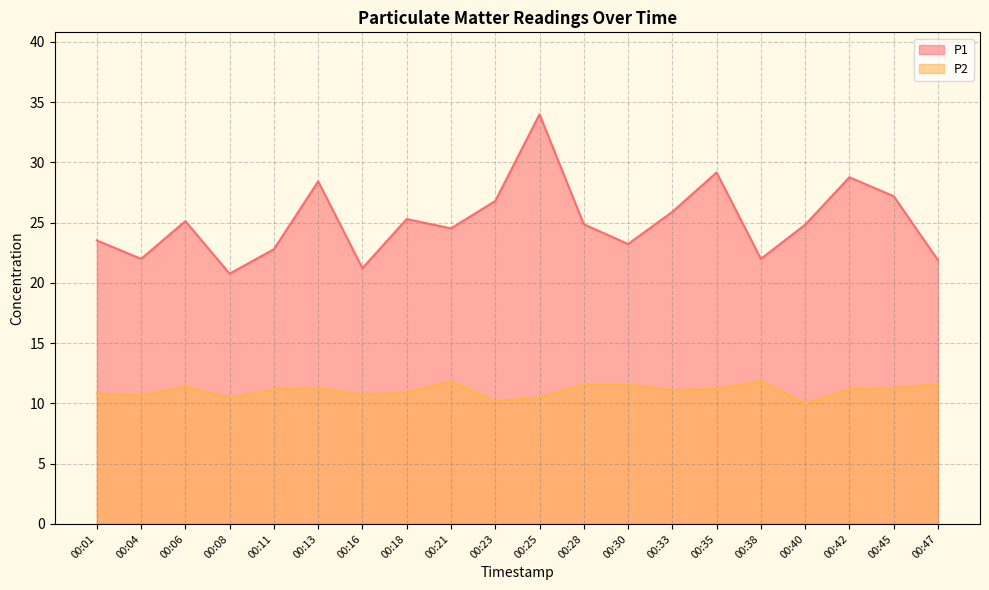

What is the spread (max minus min) of values at 00:23?

16.6